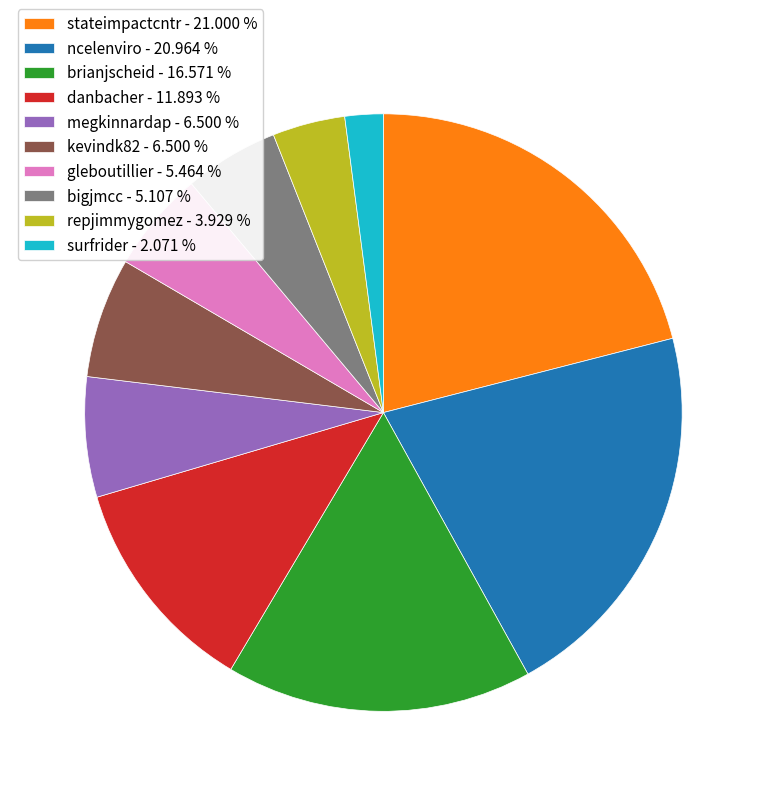

Combined, do megkinnardap - 6.500 % and ncelenviro - 20.964 % account for over 50%?

No